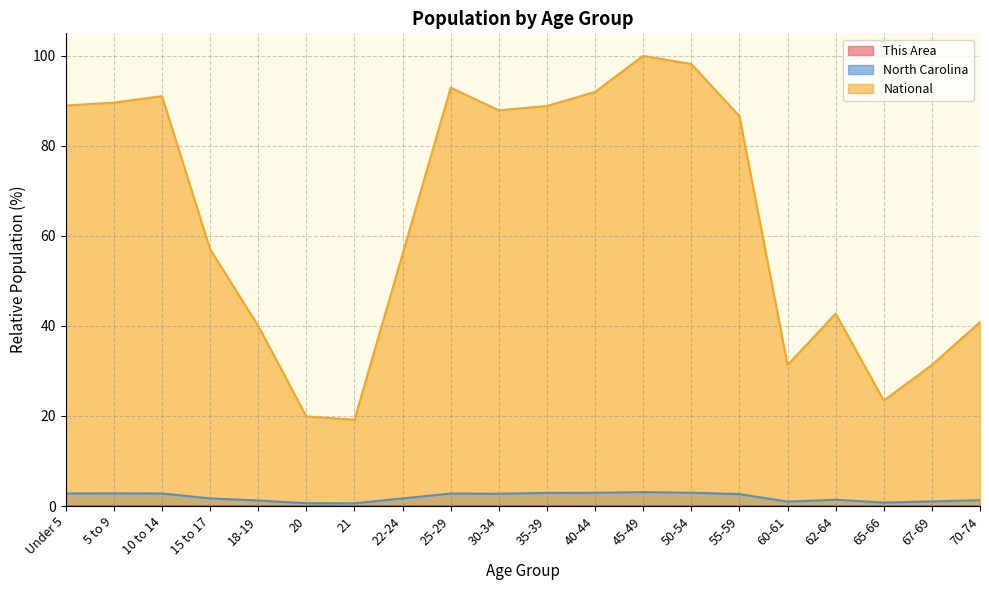

True or false: This Area has more than 1 interior local peaks.

True